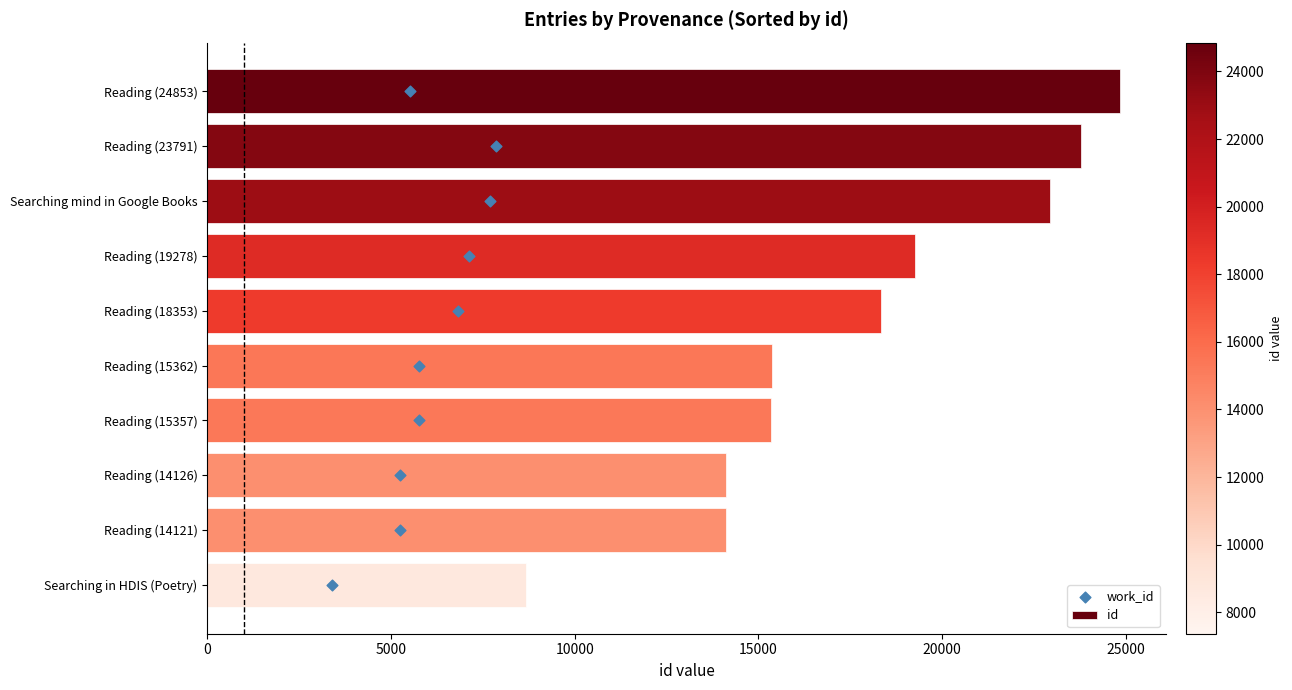

Is it true that id equals 24853 at Reading (24853)?

True